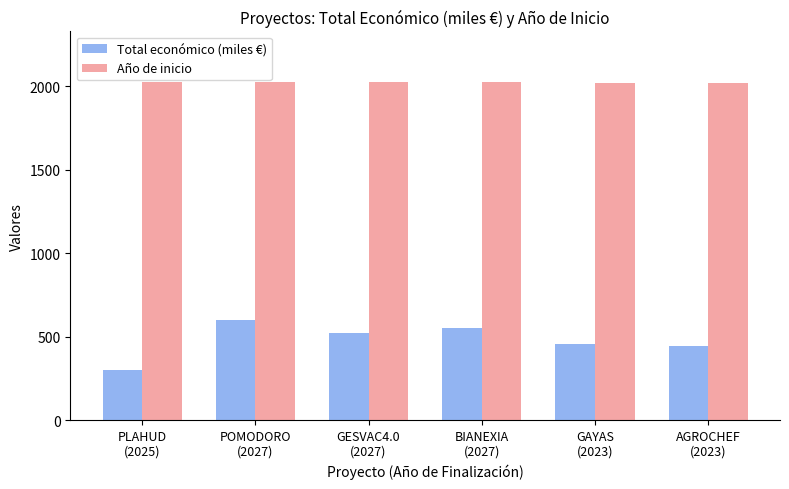

What is the sum of all Total económico (miles €) values?

2872.2